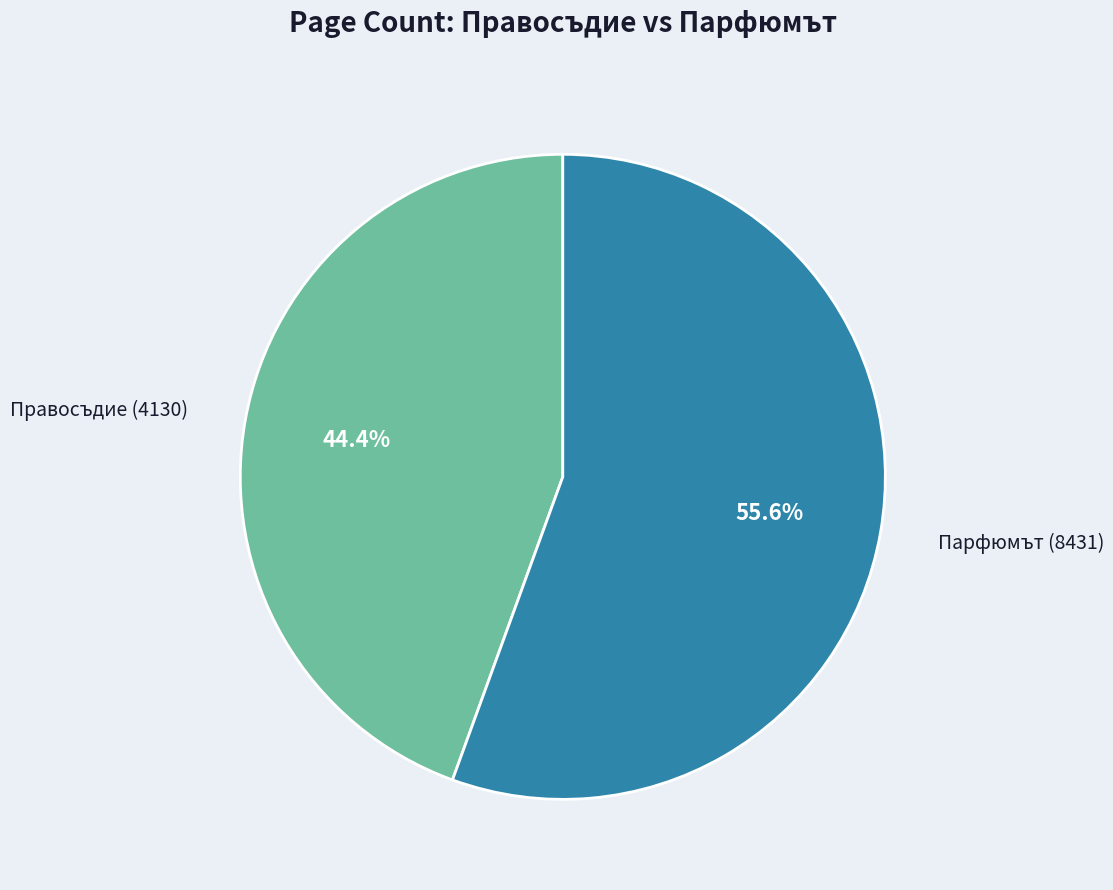

Count the number of slices in the pie.

2